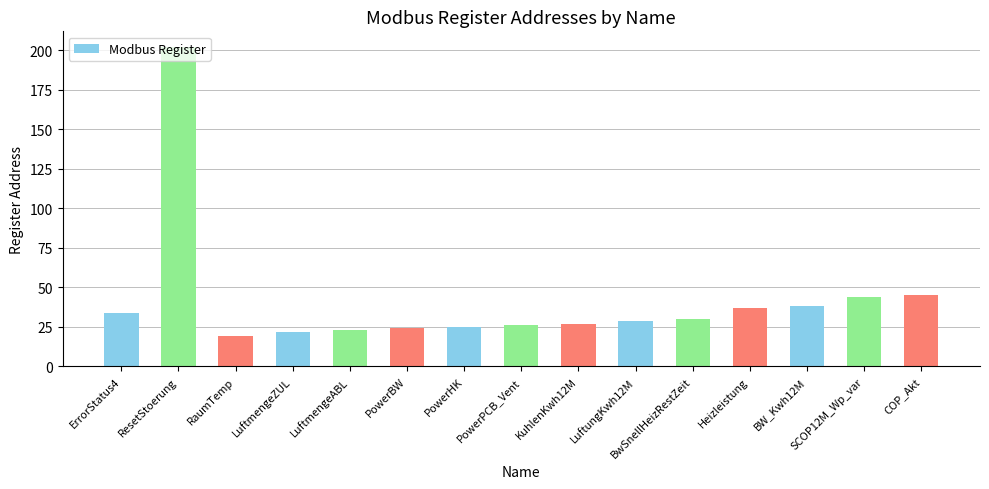

How many data points are less than 29?

7